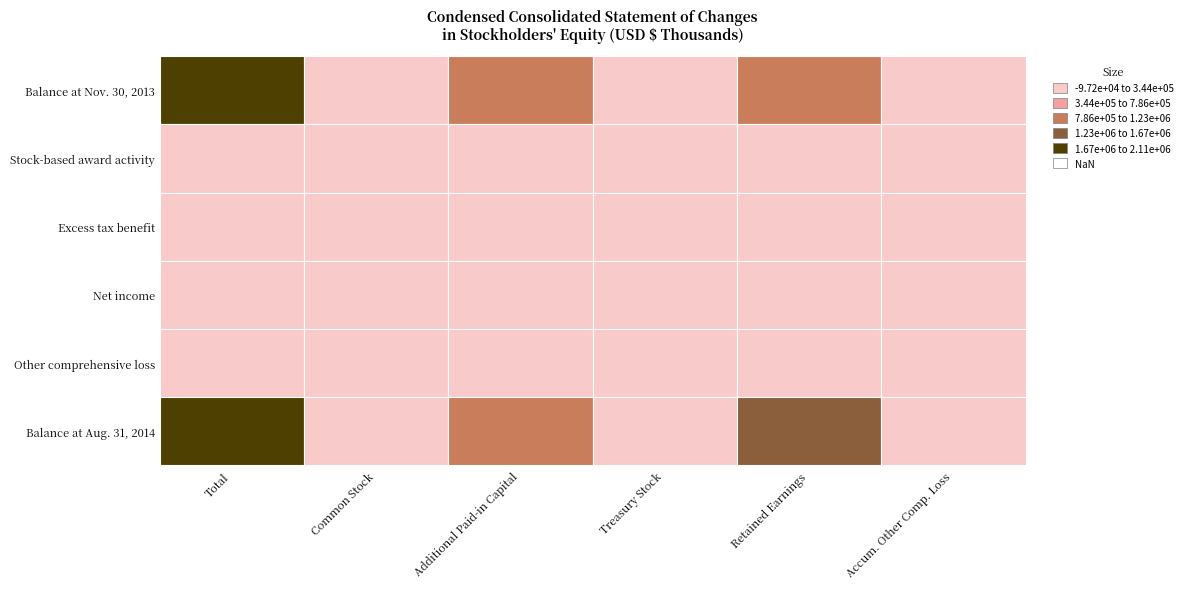

What is the difference between the maximum and minimum values in the Other comprehensive loss series?

5846